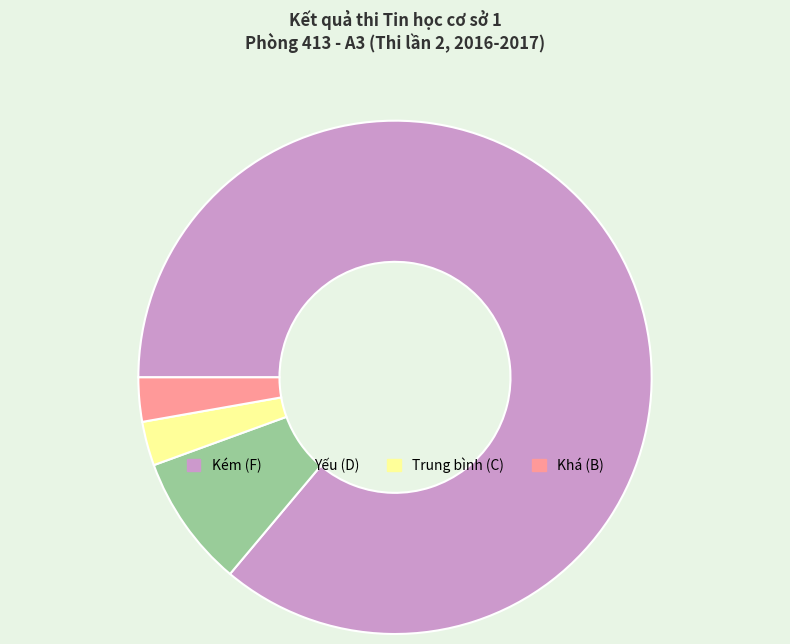

What is the largest slice in the pie chart?

Kém (F)